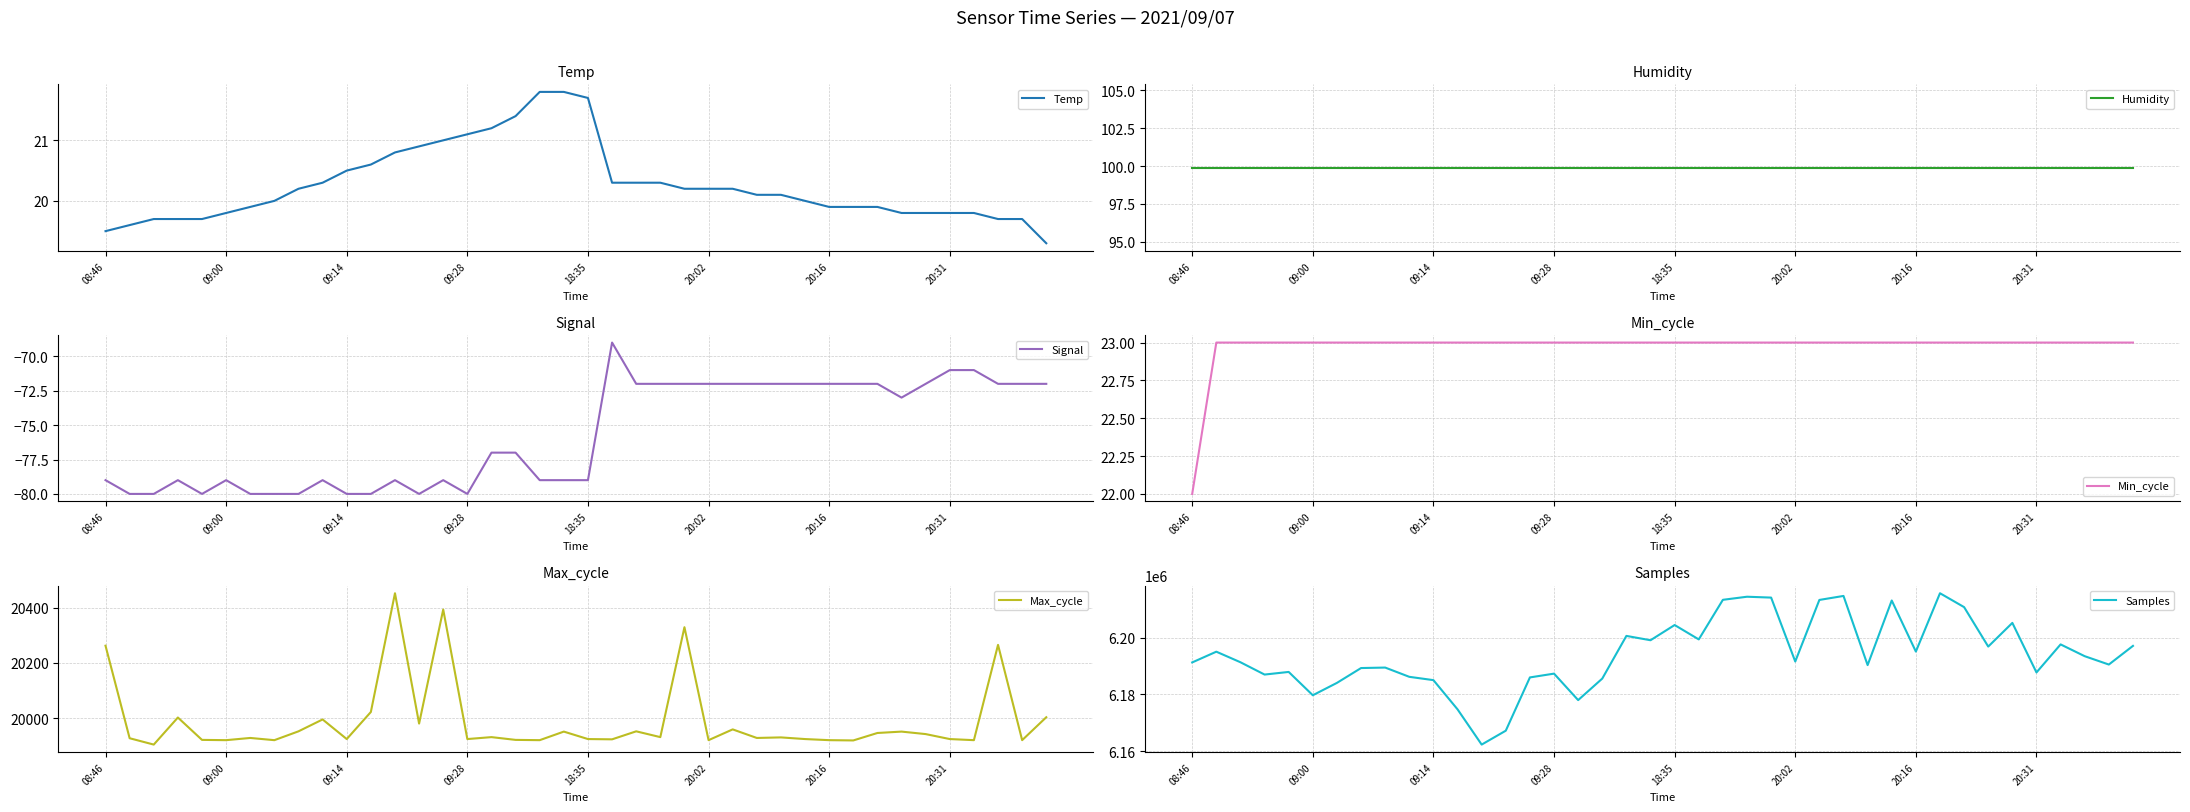

How many interior local valleys does the Max_cycle series have?

14